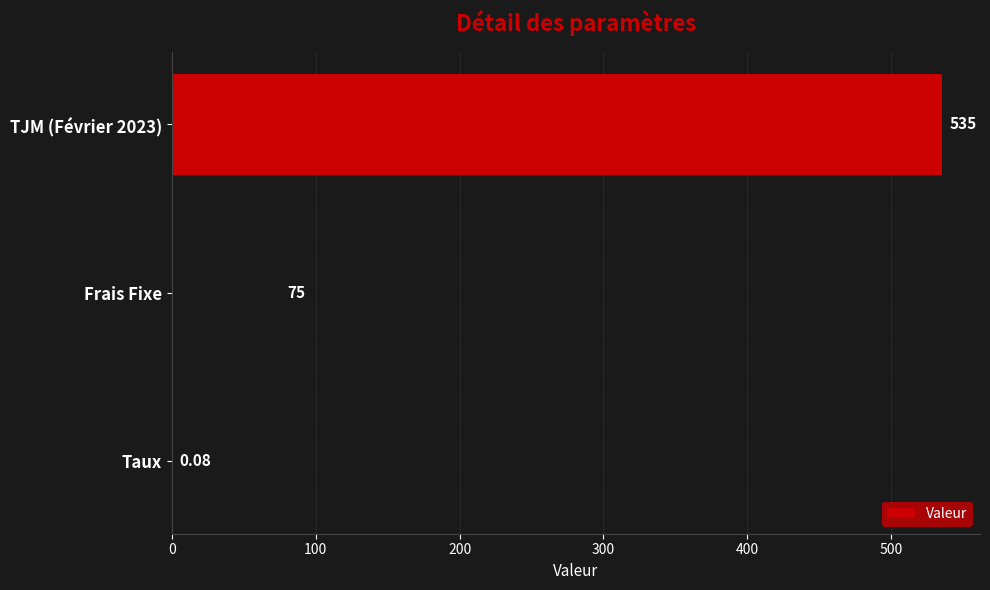

Between TJM (Février 2023) and Frais Fixe, which is larger?

TJM (Février 2023)